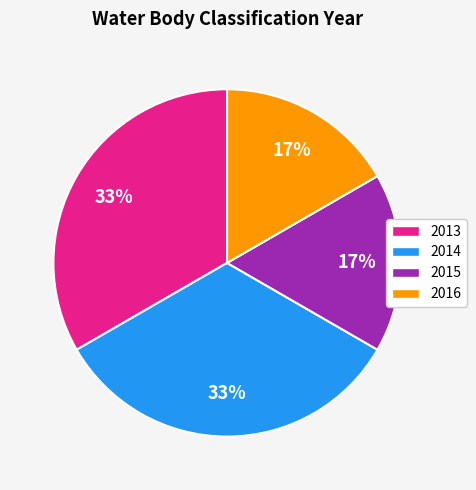

Approximately how many times larger is the value at 2014 compared to 2013?

1.0